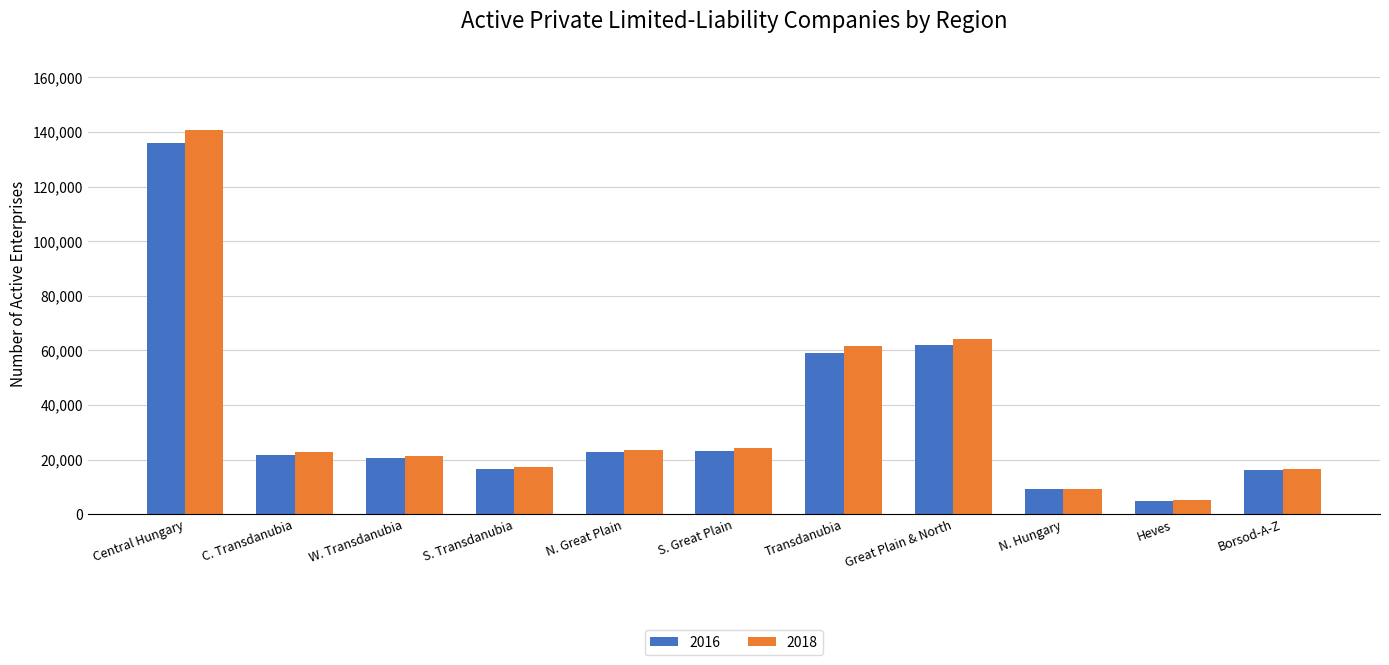

What is the difference between the maximum and minimum values in the 2018 series?

135763